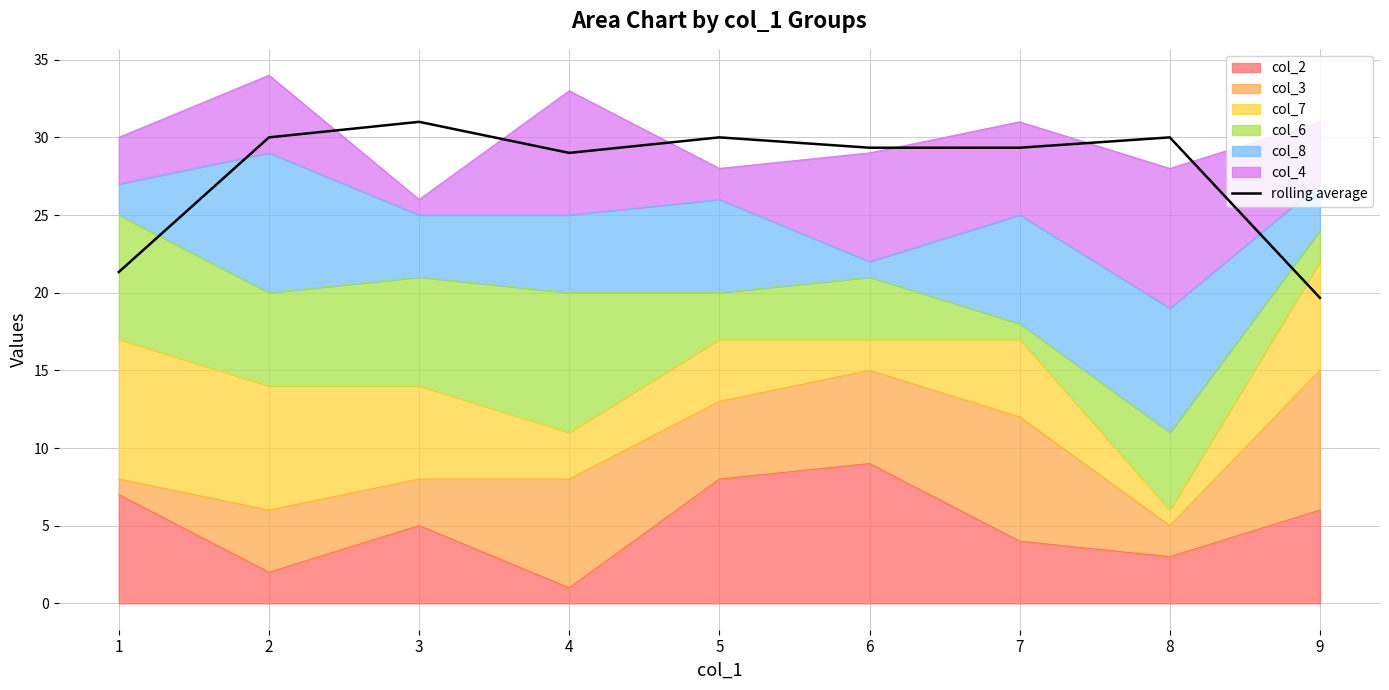

How many values are below 29?

3